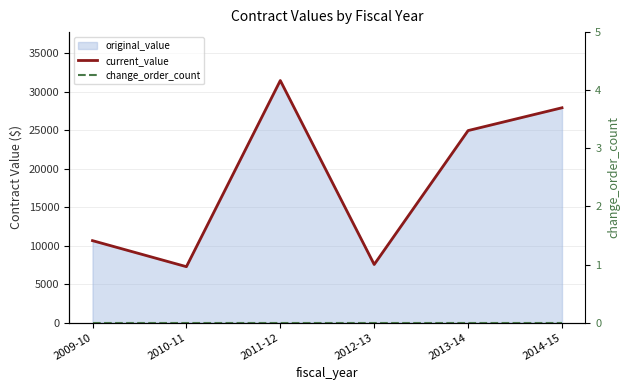

True or false: change_order_count and current_value intersect in this chart.

False